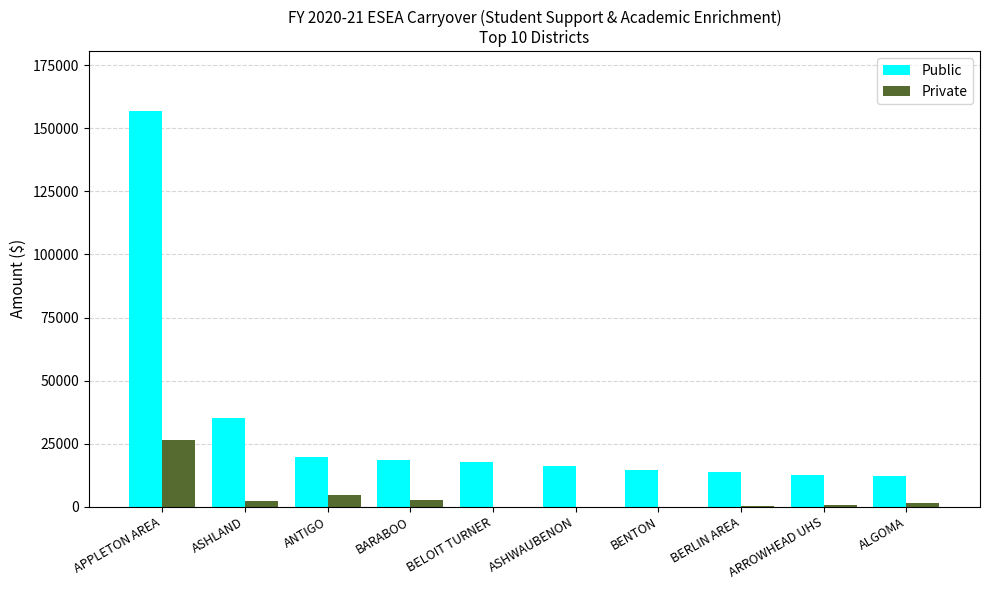

Which series has the largest range (max minus min)?

Public